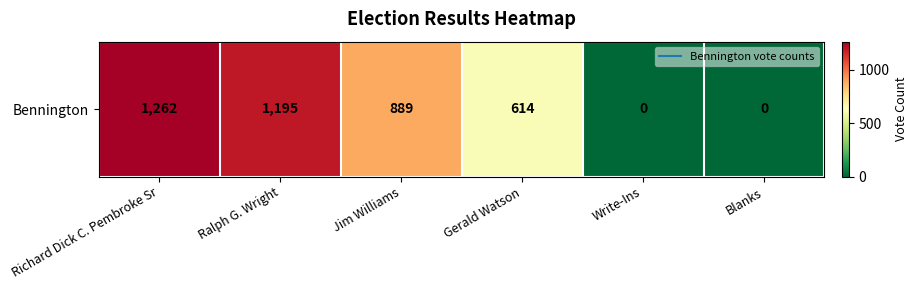

The chart shows a value of 0 at Blanks. True or false?

True